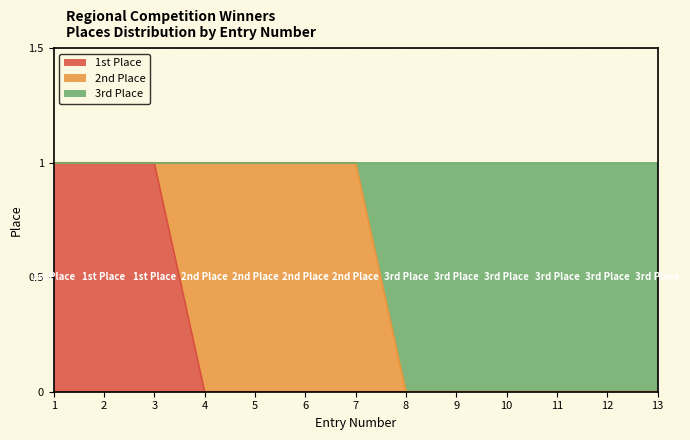

True or false: 1st Place has more than 1 interior local peaks.

False